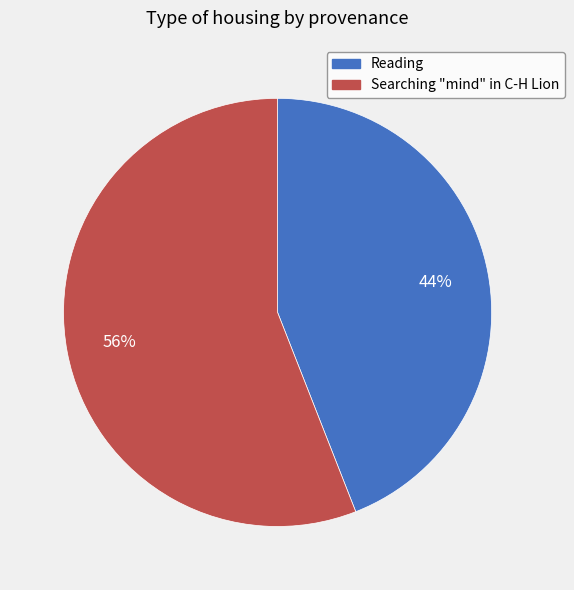

Rank the categories by value from highest to lowest.

Searching "mind" in C-H Lion, Reading